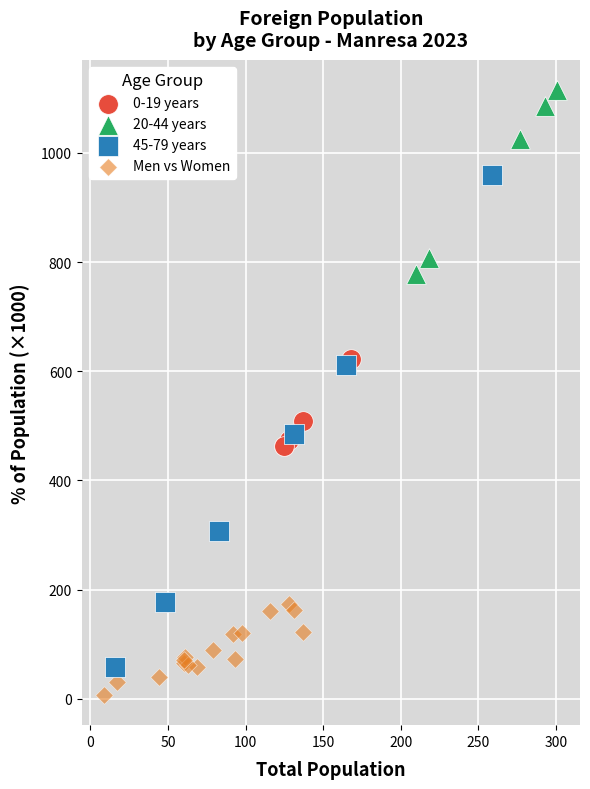

Which series contains the highest Y value?

20-44 years